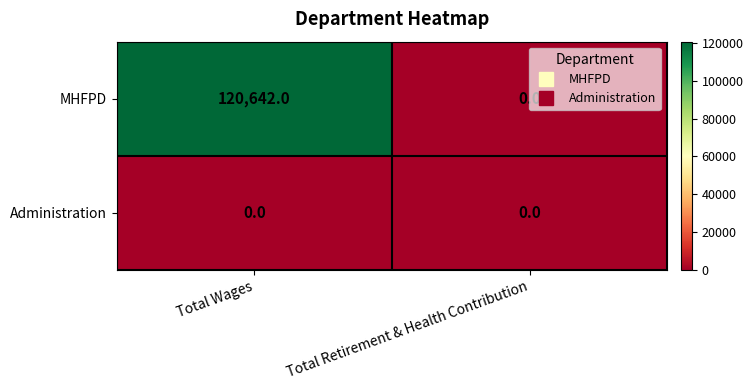

How many distinct data groups are displayed?

2